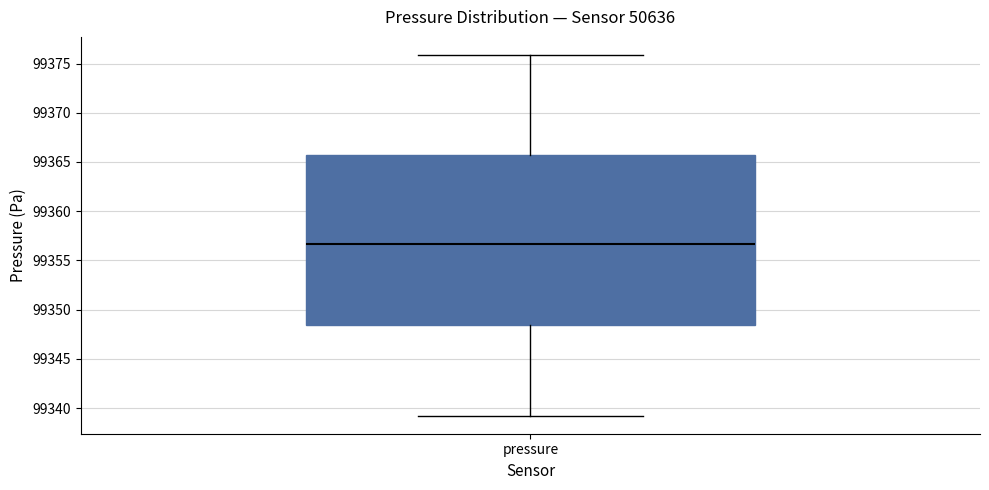

Where does the upper whisker of the box for pressure end on the y-axis? The values are not printed on the chart, so give them approximately, as read against the axis.

99376.0